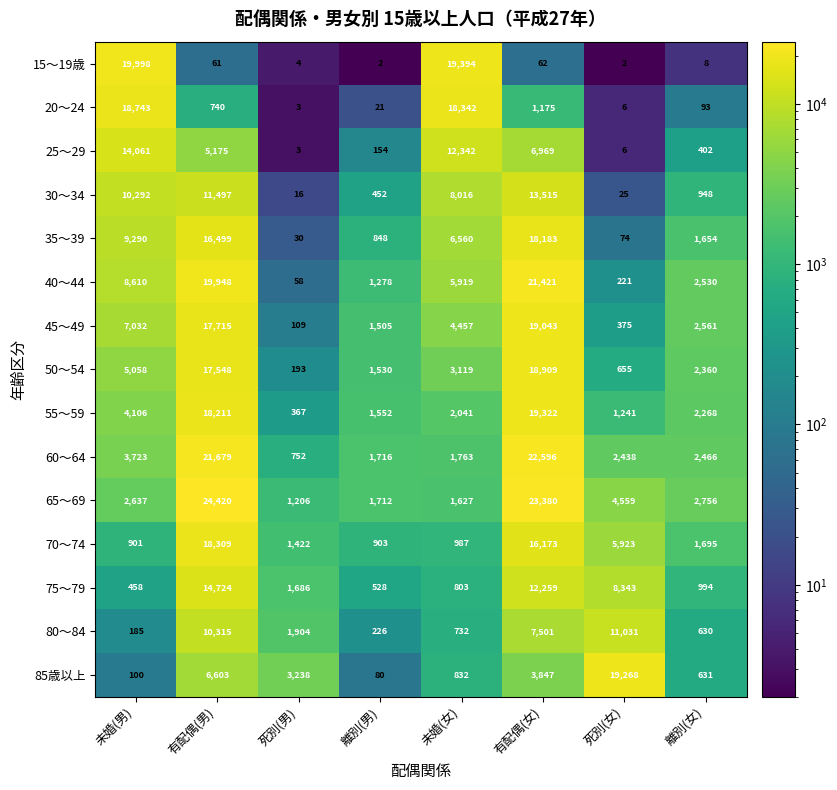

What is the greatest value displayed?

24420